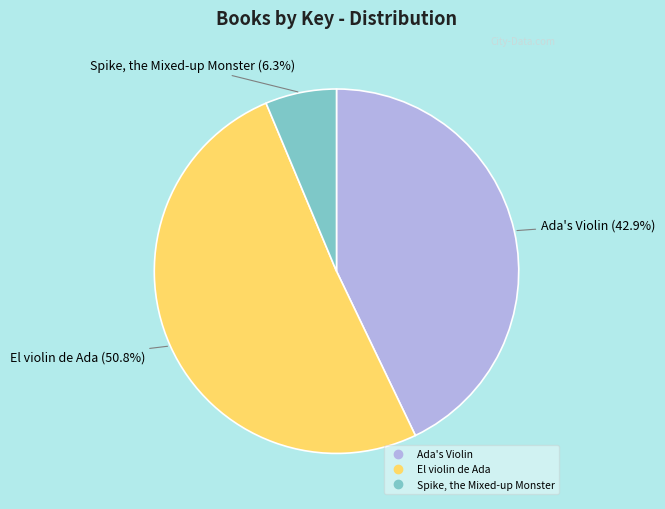

Does any single category account for the majority?

Yes